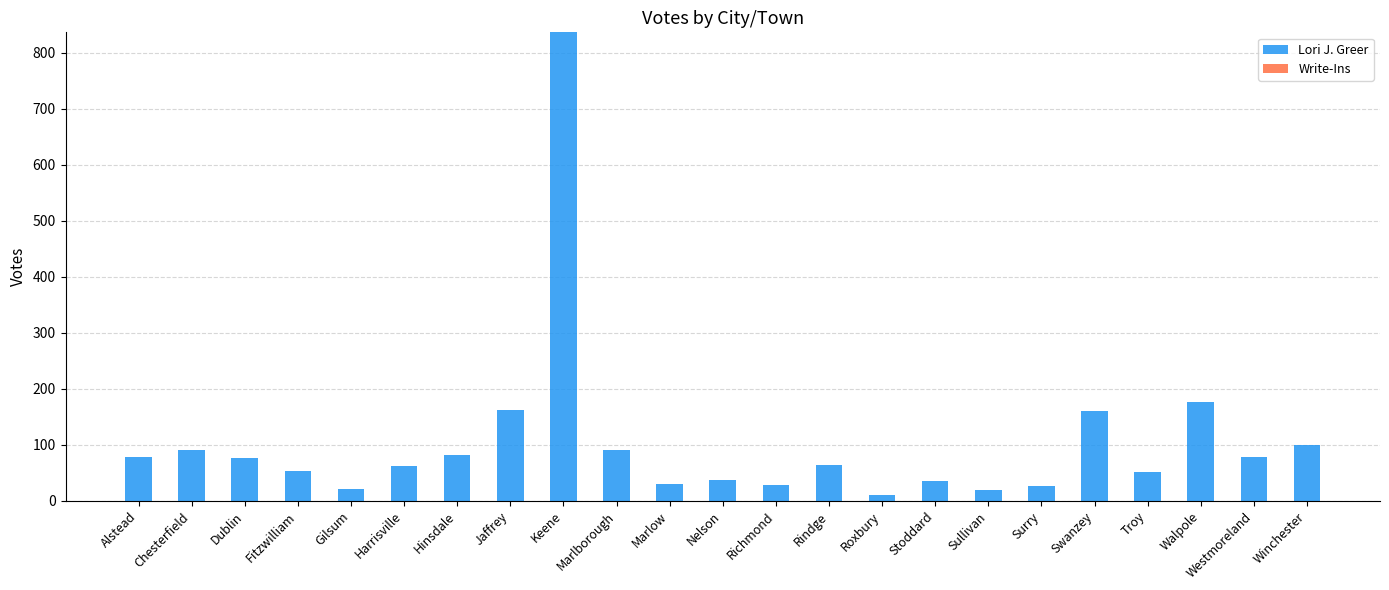

What is the maximum value shown in the chart?

836